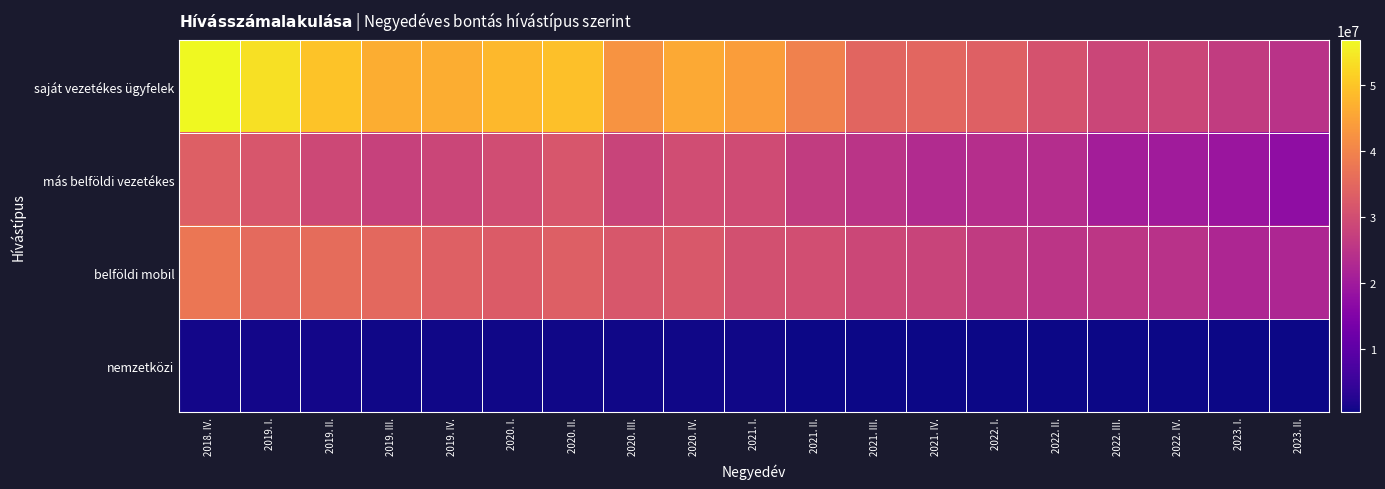

Rank the series by their maximum value, from lowest to highest.

nemzetközi, más belföldi vezetékes, belföldi mobil, saját vezetékes ügyfelek